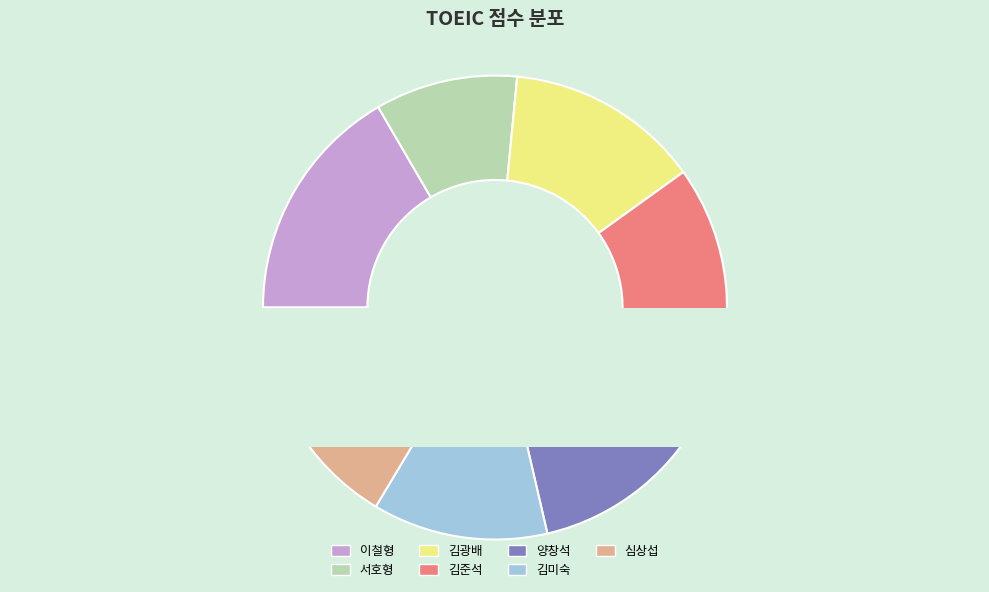

To the nearest percent, what portion does 김광배 represent?

14%